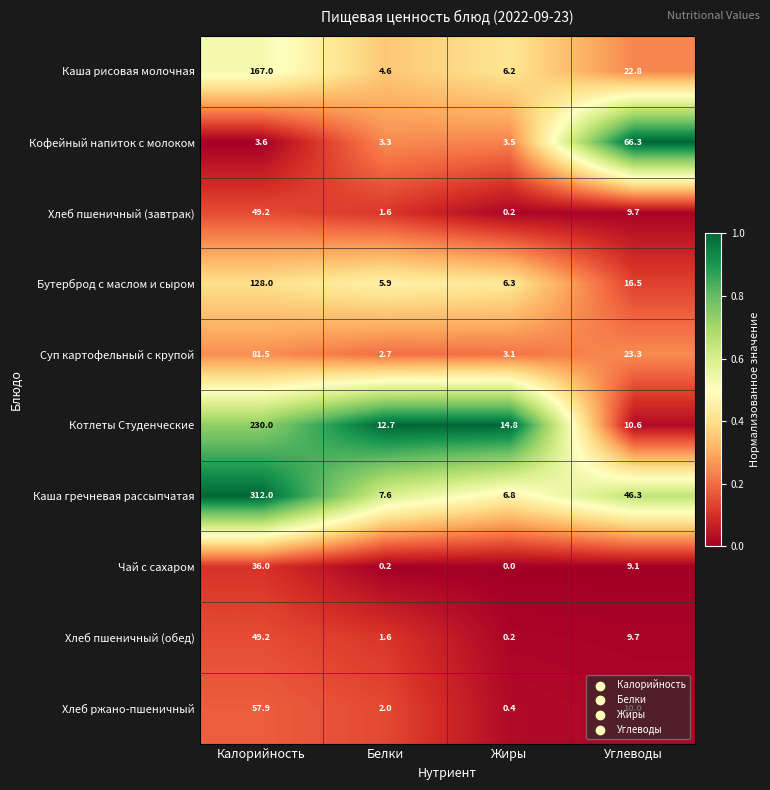

What is the total value across all series at Калорийность?

1114.4